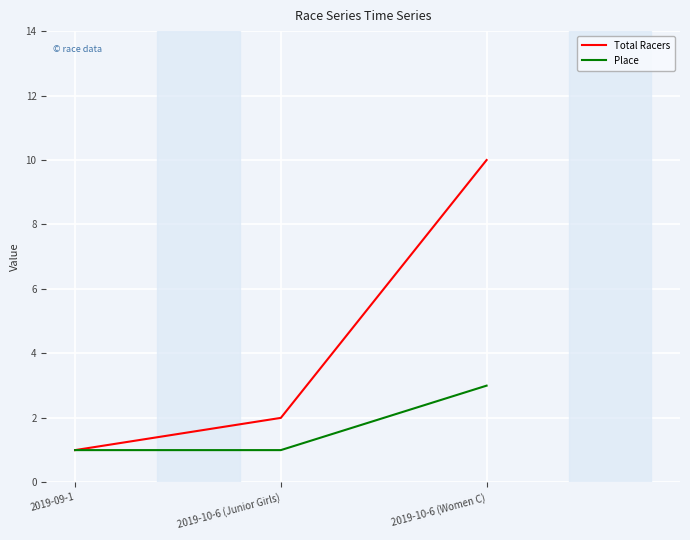

Is this an area chart (filled region under the line)?

No